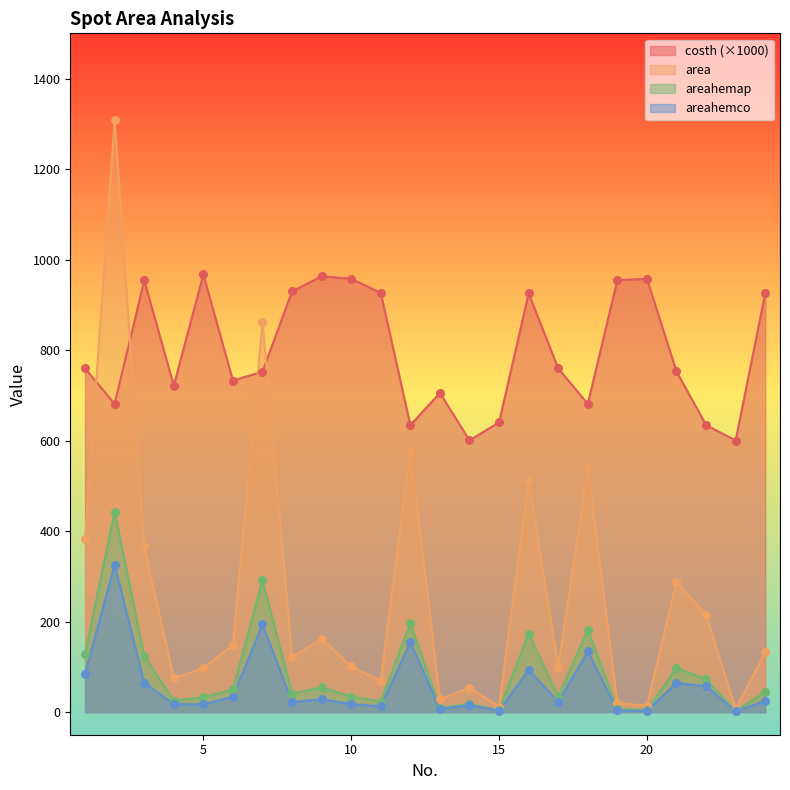

At which category is the sum across all series the highest?

2